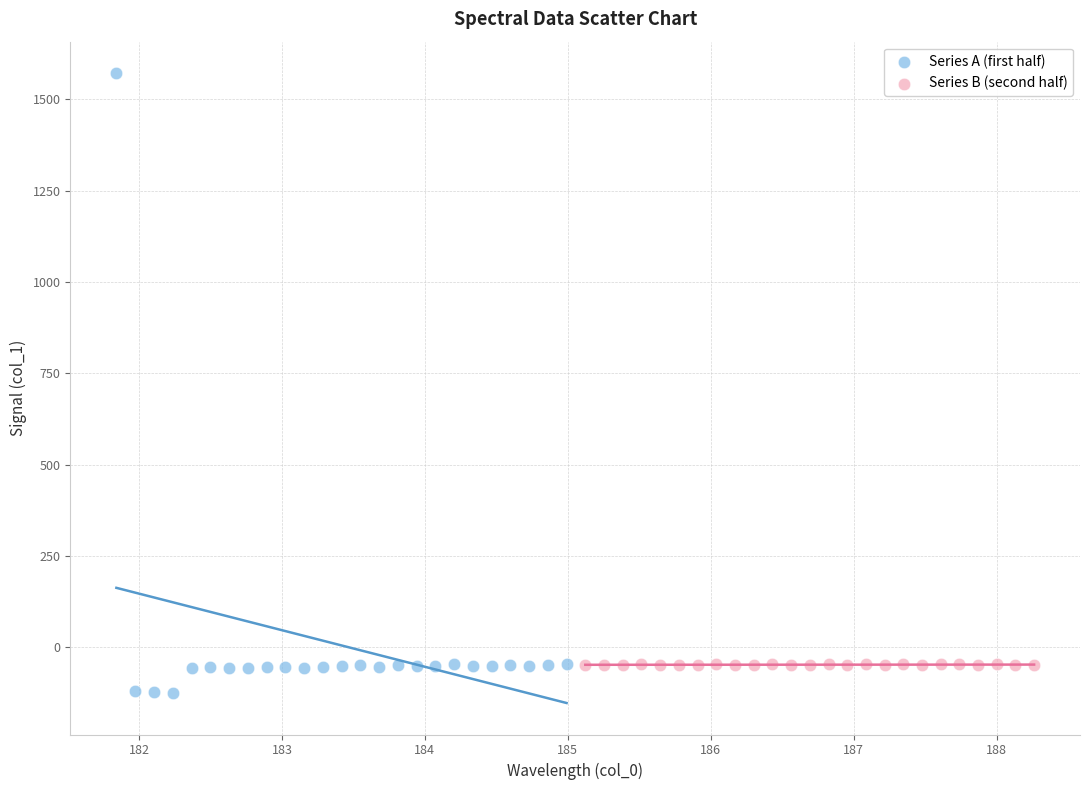

Which series contains the highest Y value?

Series A (first half)